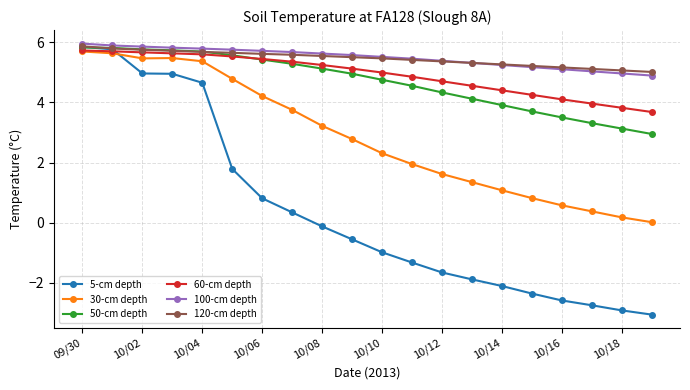

At how many categories does at least one series exceed -2?

20